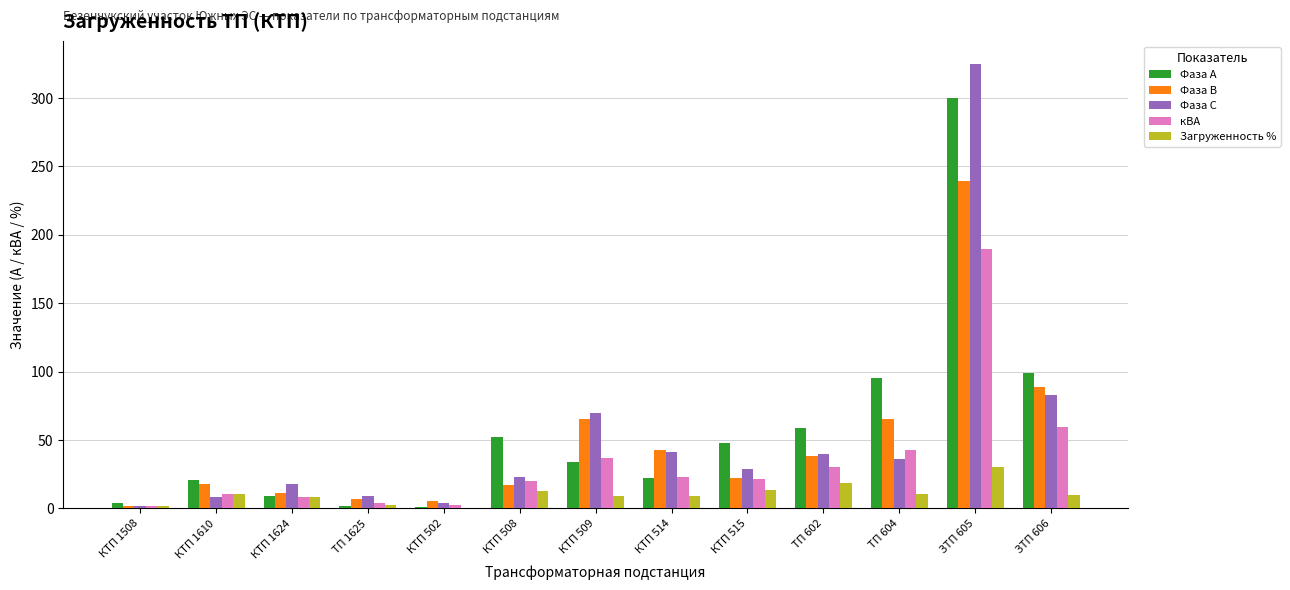

What is the sum of the Фаза В values at КТП 1624 and ТП 602?

49.0